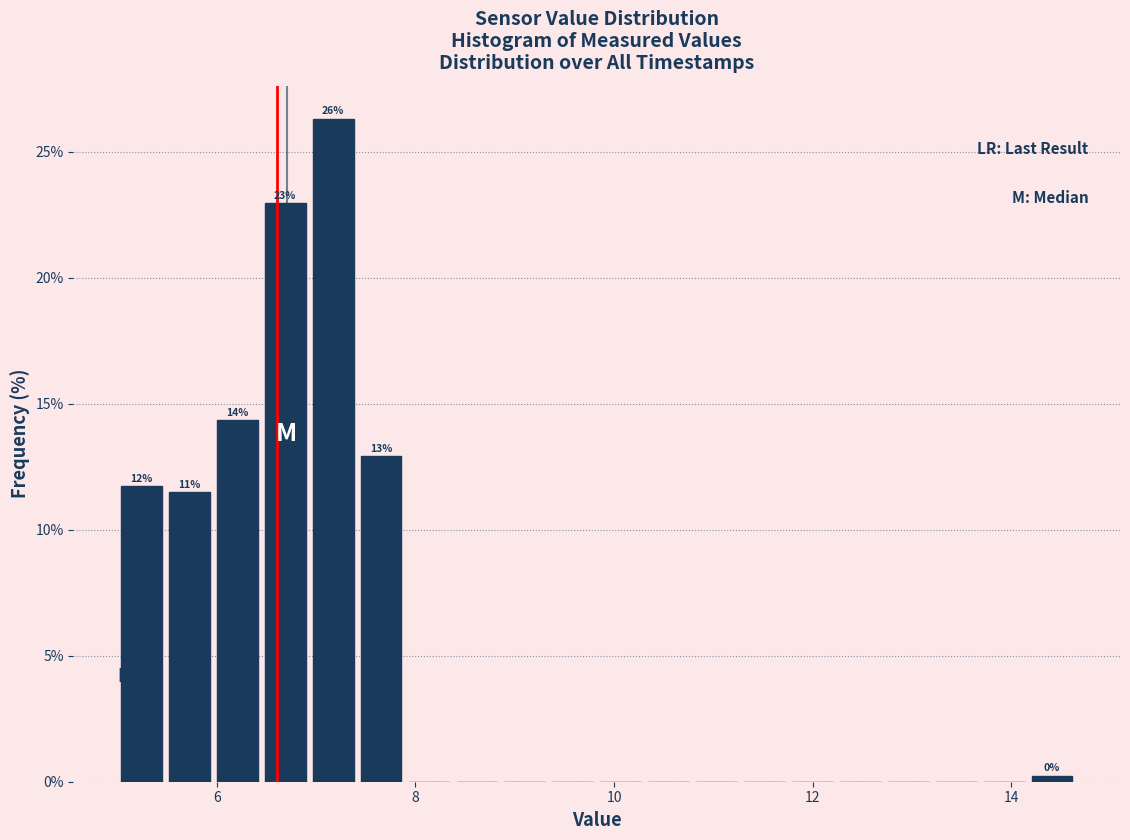

Around what value on the x-axis is the tallest bar? Give the approximate position of its centre, as read against the axis.

7.2